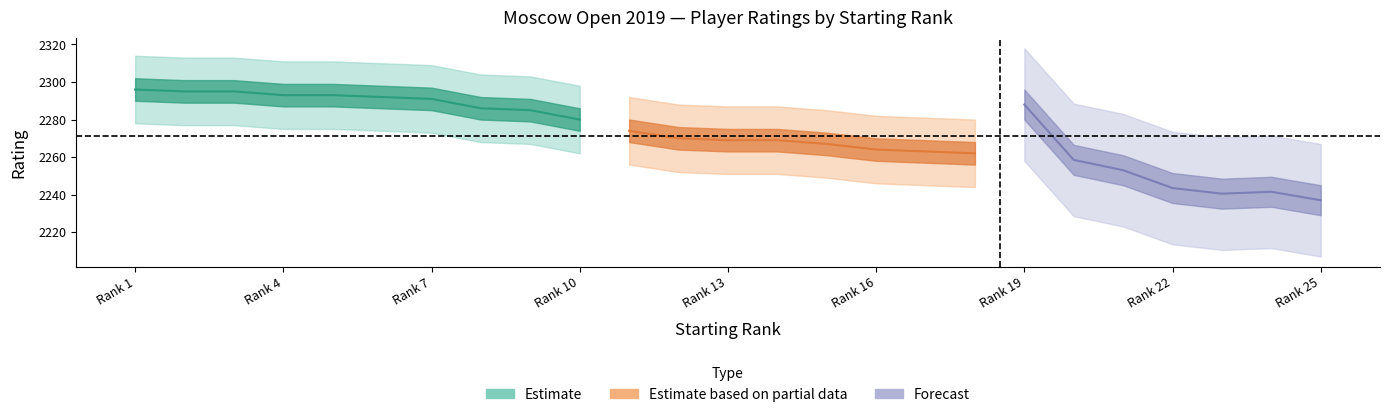

At which label is RtgI closest to 2264?

16